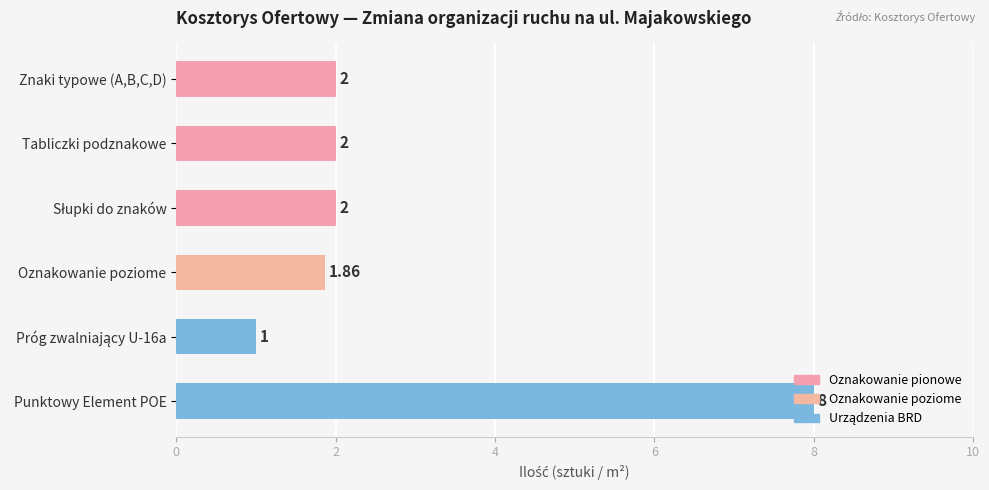

What is the label of the 2nd bar from the top?

Tabliczki podznakowe